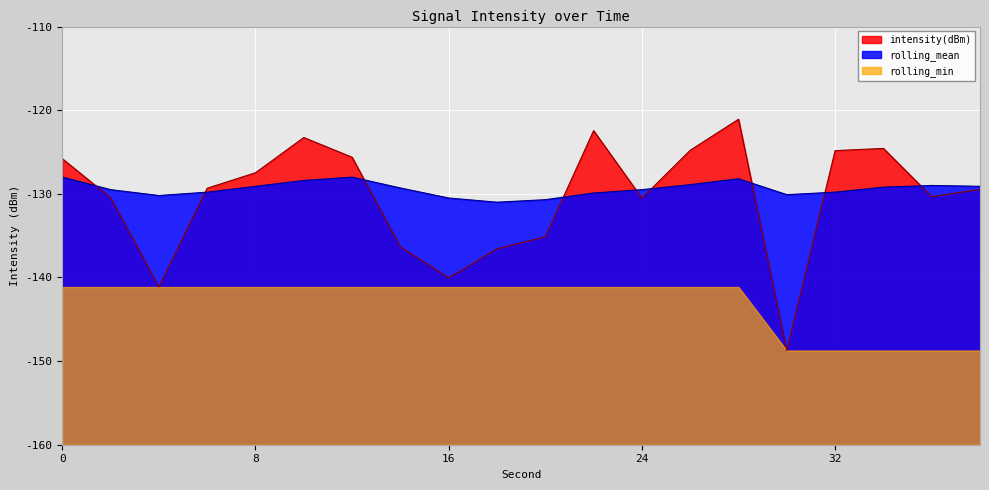

Between 26 and 28, which is larger?

28